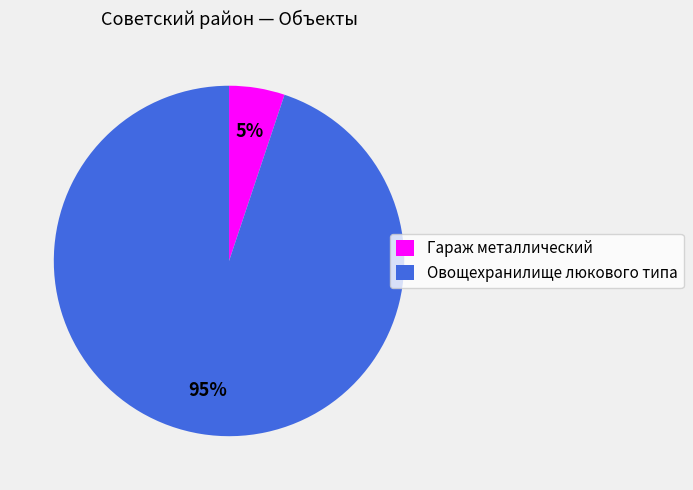

To the nearest percent, what percentage of the pie is Овощехранилище люкового типа?

95%